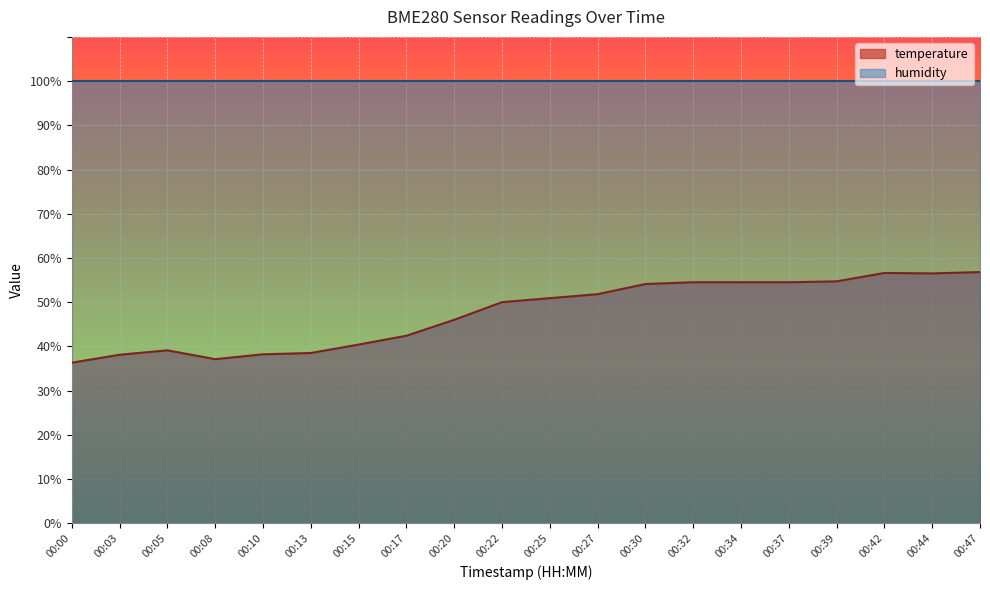

The chart shows a value of 38.1 at 00:03. True or false?

True